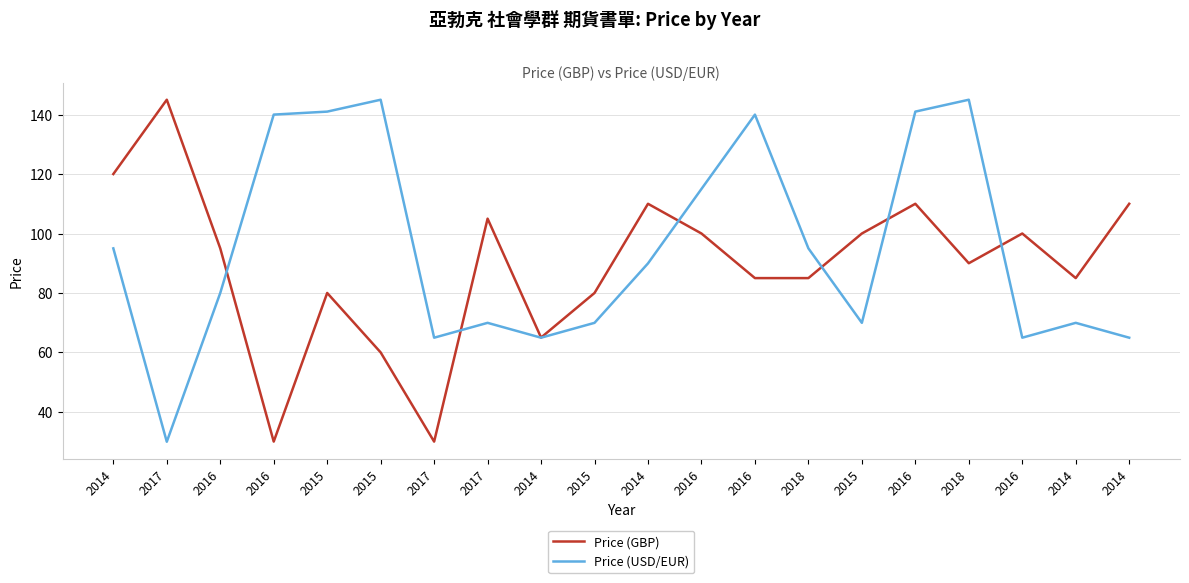

How many values in the Price (GBP) series are below 95?

10